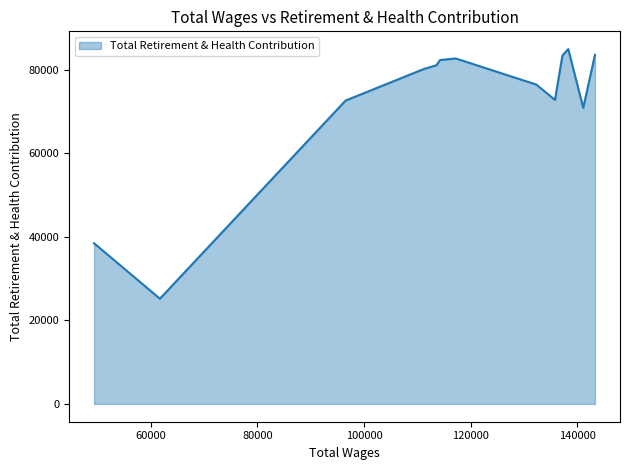

Reading left to right, transcribe all the data shown in this chart.

143285.54=83633	141090.01=70929	138275.11=85004	137185.14=83456	135788.21=72829	132293.47=76502	117187.56=82753	114238.53=82383	113557.96=81119	111271.03=80270	96528.62=72674	61712.46=25216	49372.27=38493